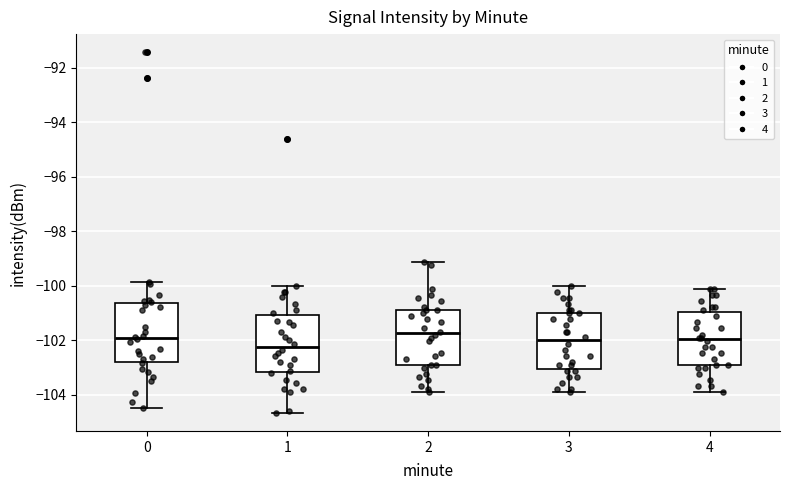

Reading left to right, read every box against the y-axis: the position of its median line, the range the box covers, and the ends of its whiskers. The values are not printed on the chart, so give them approximately, as read against the axis.

0: median -102.0, box -102.8 to -100.6, whiskers -104.4 to -99.8
1: median -102.2, box -103.2 to -101.0, whiskers -104.6 to -100.0
2: median -101.8, box -102.8 to -100.8, whiskers -103.8 to -99.2
3: median -102.0, box -103.0 to -101.0, whiskers -104.0 to -100.0
4: median -102.0, box -102.8 to -101.0, whiskers -103.8 to -100.2